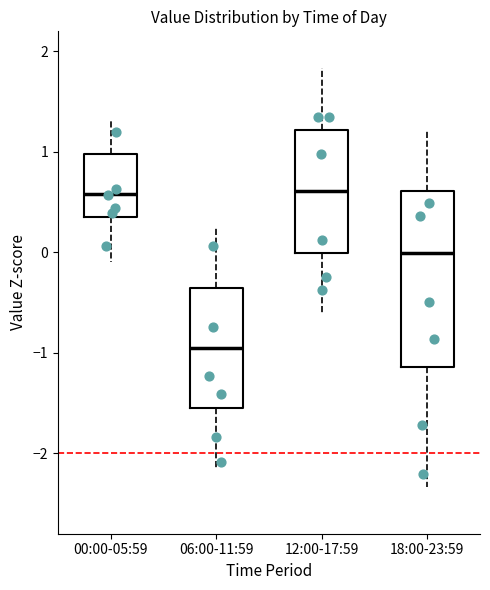

Where does the upper whisker of the box for 12:00-17:59 end on the y-axis? The values are not printed on the chart, so give them approximately, as read against the axis.

1.8